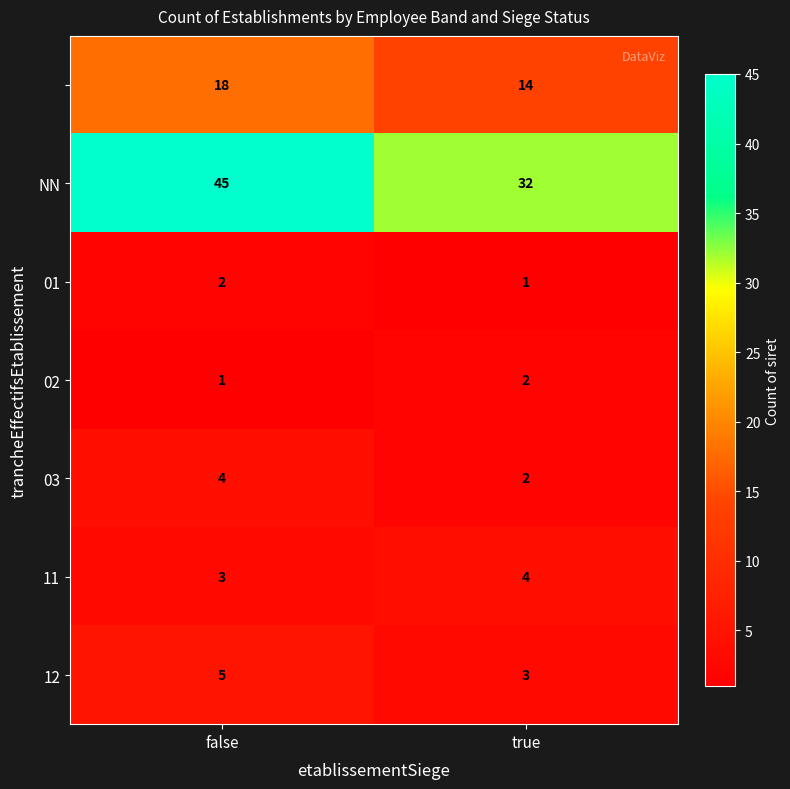

Which label corresponds to the largest value in the chart?

false